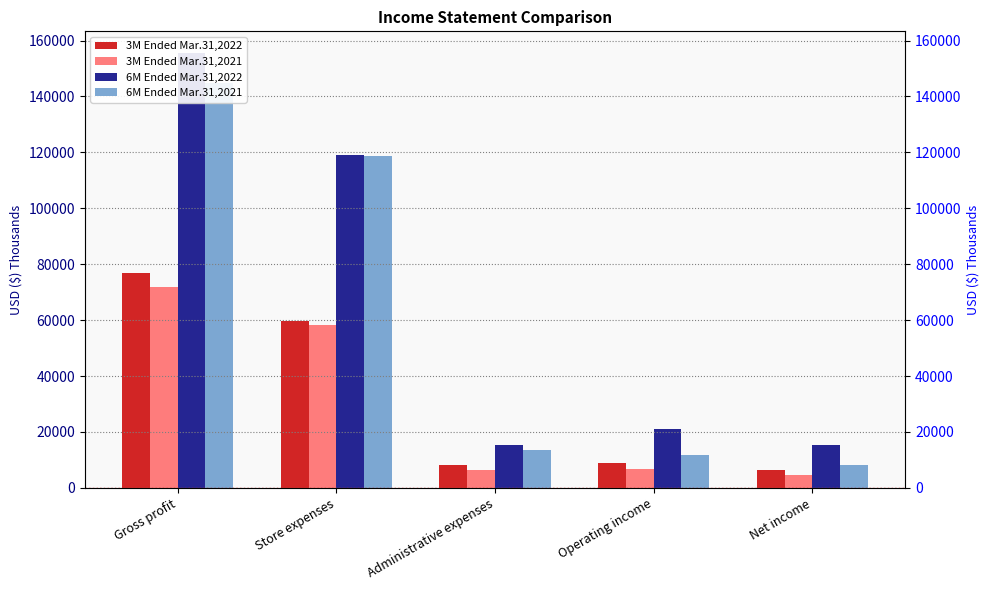

Reading right to left, list all the values displayed in this chart.

3M Ended Mar.31,2022: Net income=6357	Operating income=8864	Administrative expenses=8172	Store expenses=59605	Gross profit=76782
3M Ended Mar.31,2021: Net income=4704	Operating income=6706	Administrative expenses=6358	Store expenses=58422	Gross profit=71827
6M Ended Mar.31,2022: Net income=15272	Operating income=20888	Administrative expenses=15465	Store expenses=118941	Gross profit=155519
6M Ended Mar.31,2021: Net income=8336	Operating income=11908	Administrative expenses=13662	Store expenses=118752	Gross profit=144852